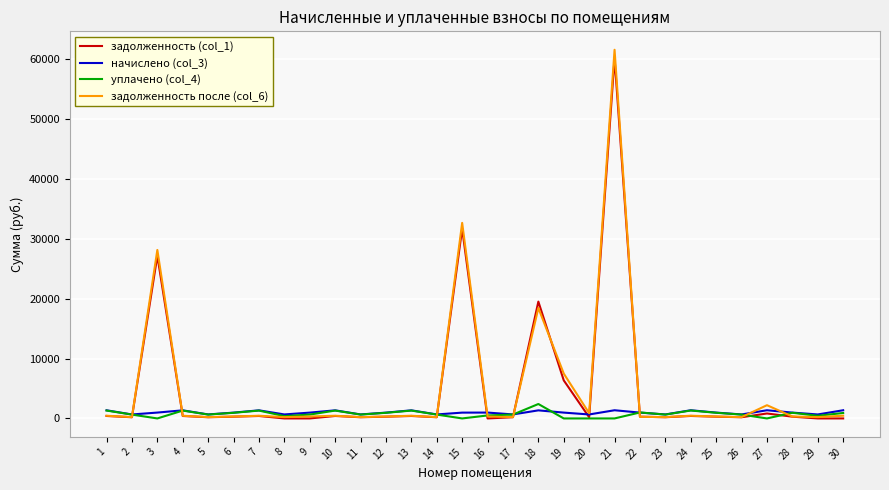

Which category has the highest value in the уплачено (col_4) series?

18